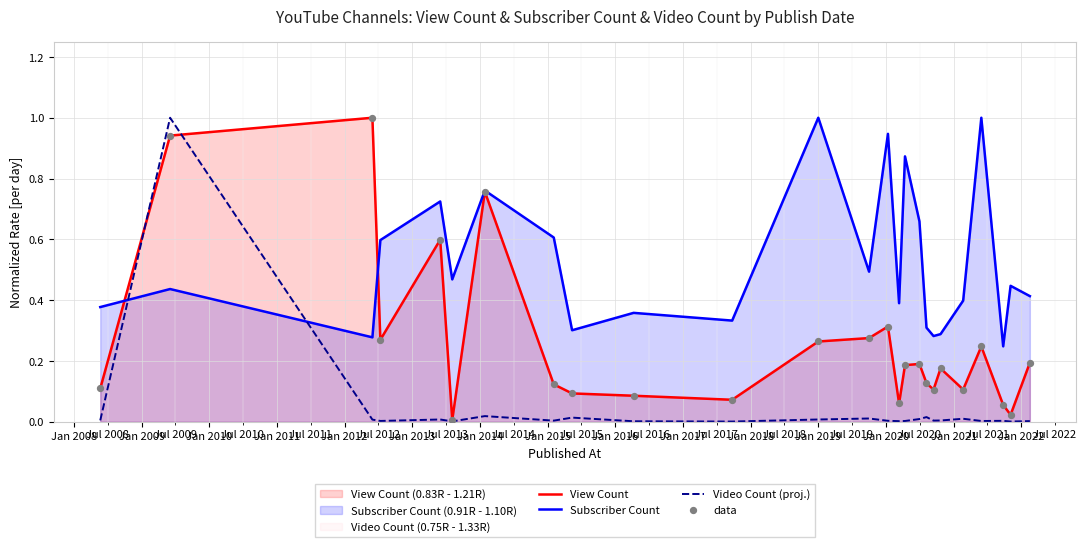

Which series has the largest Y range (max minus min)?

Video Count (proj.)